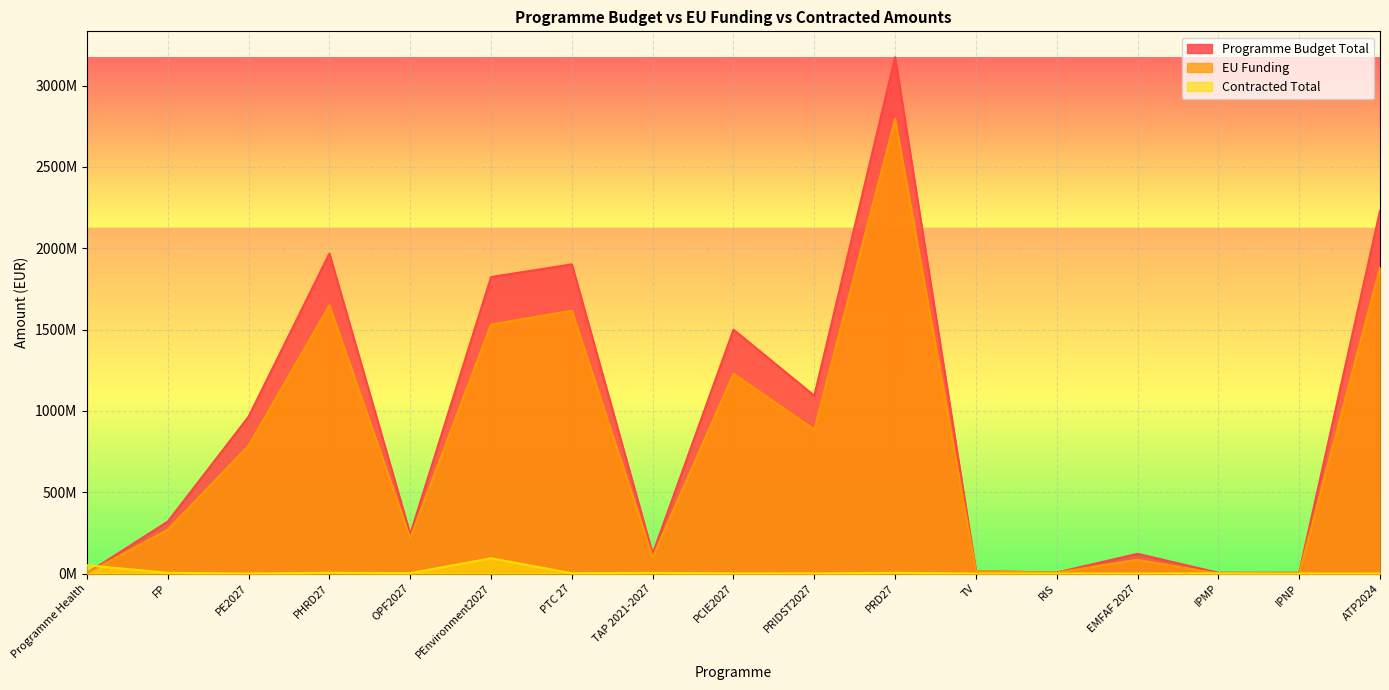

What position from the left is IPNP?

16